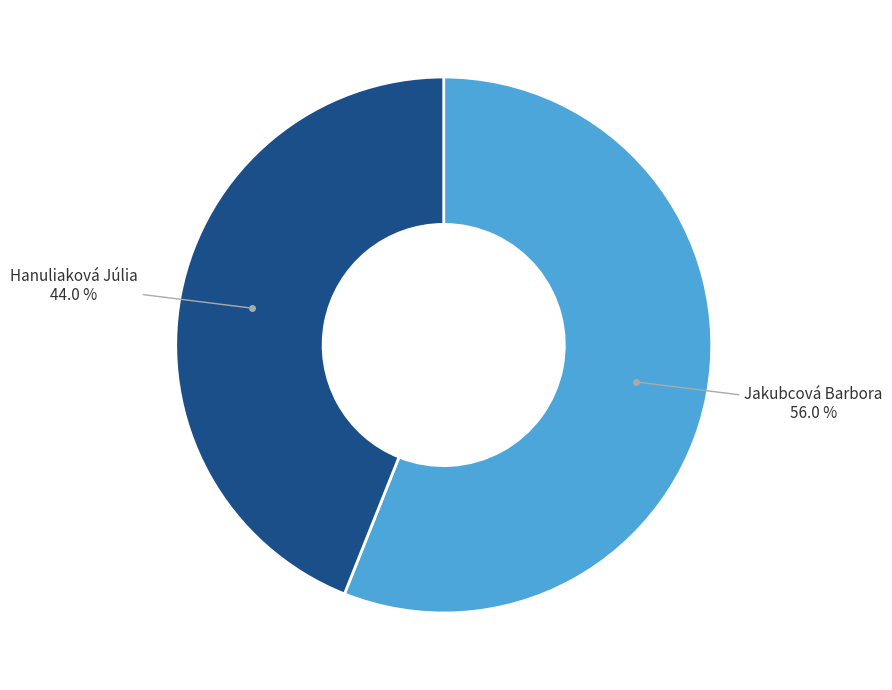

Does any single category account for the majority?

Yes